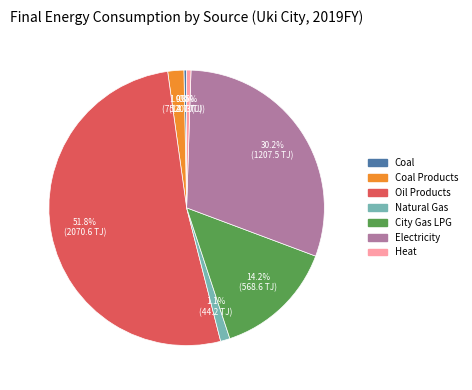

Which slice represents more than half of the pie?

Oil Products